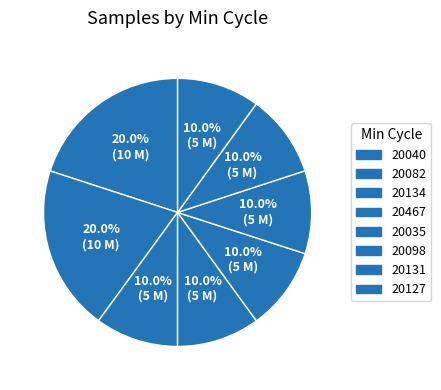

Is it true that 20098 is 10% of the pie?

True